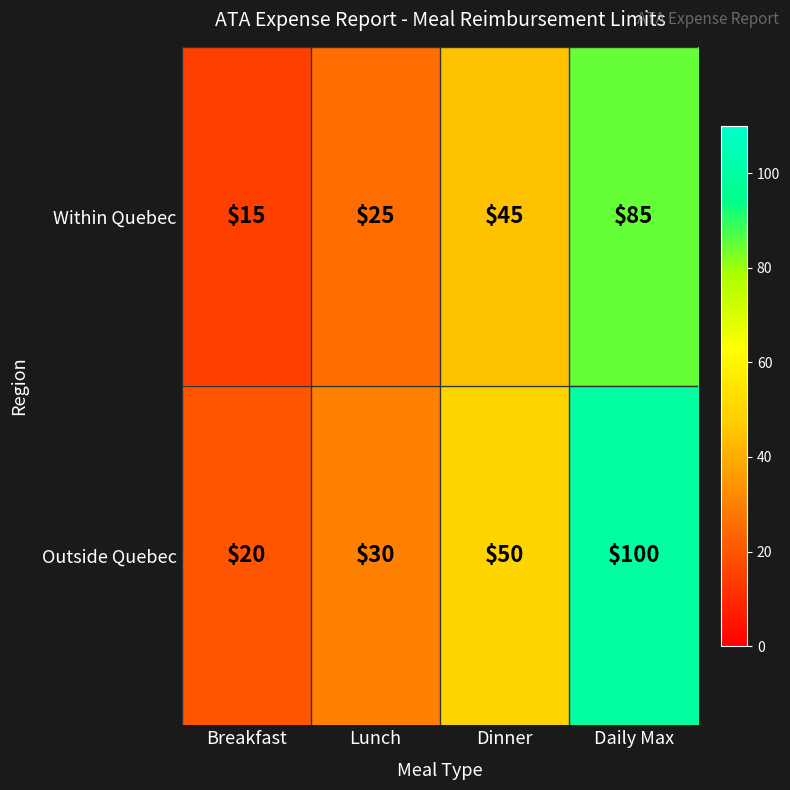

At which category does the chart reach its peak across all series?

Daily Max